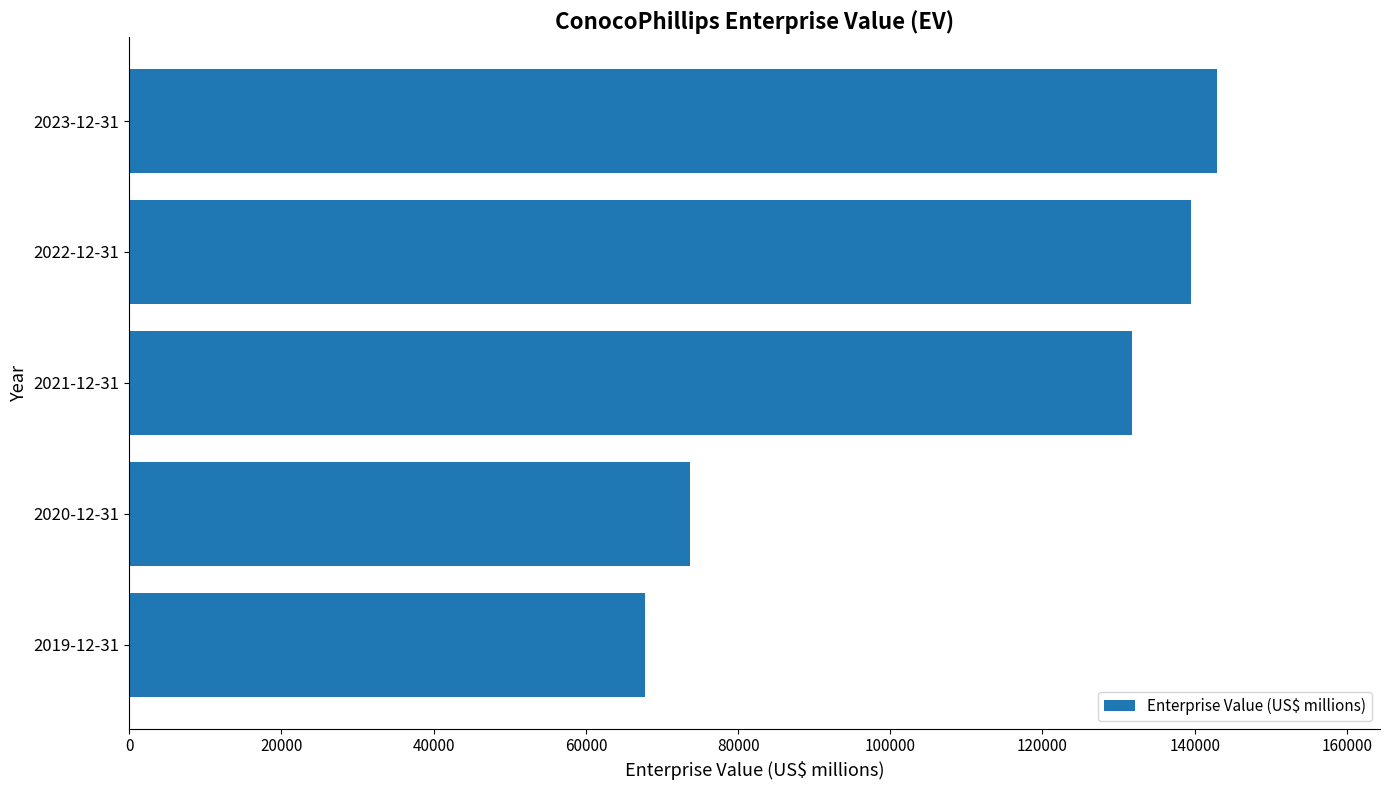

List the labels in order of value, smallest first.

2019-12-31, 2020-12-31, 2021-12-31, 2022-12-31, 2023-12-31